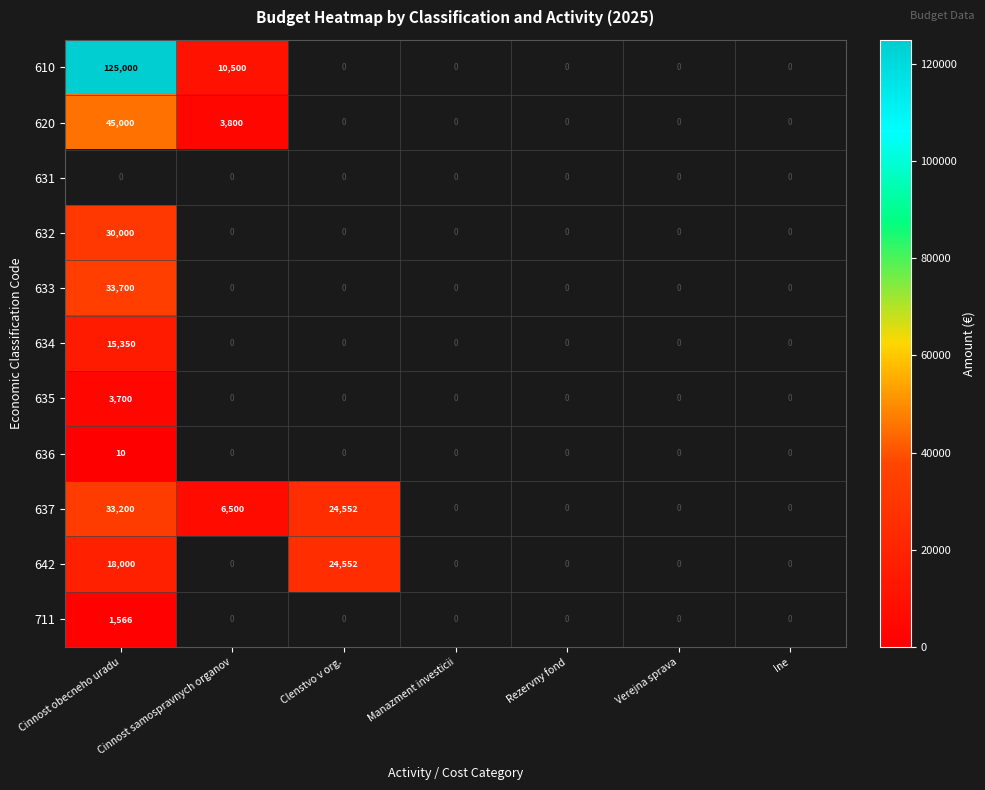

Which category has the lowest value across all series?

Cinnost obecneho uradu